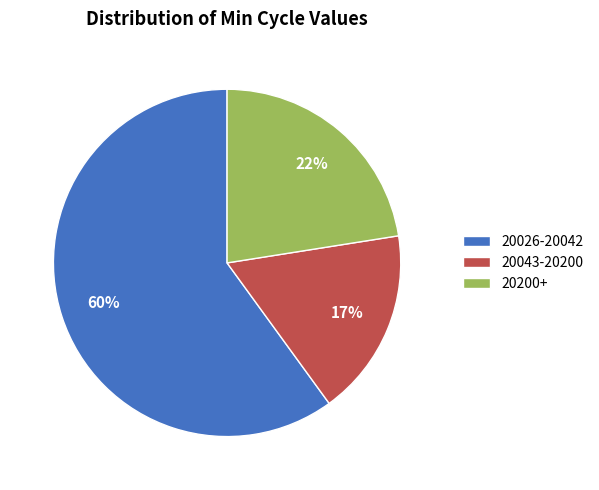

Count the number of slices in the pie.

3